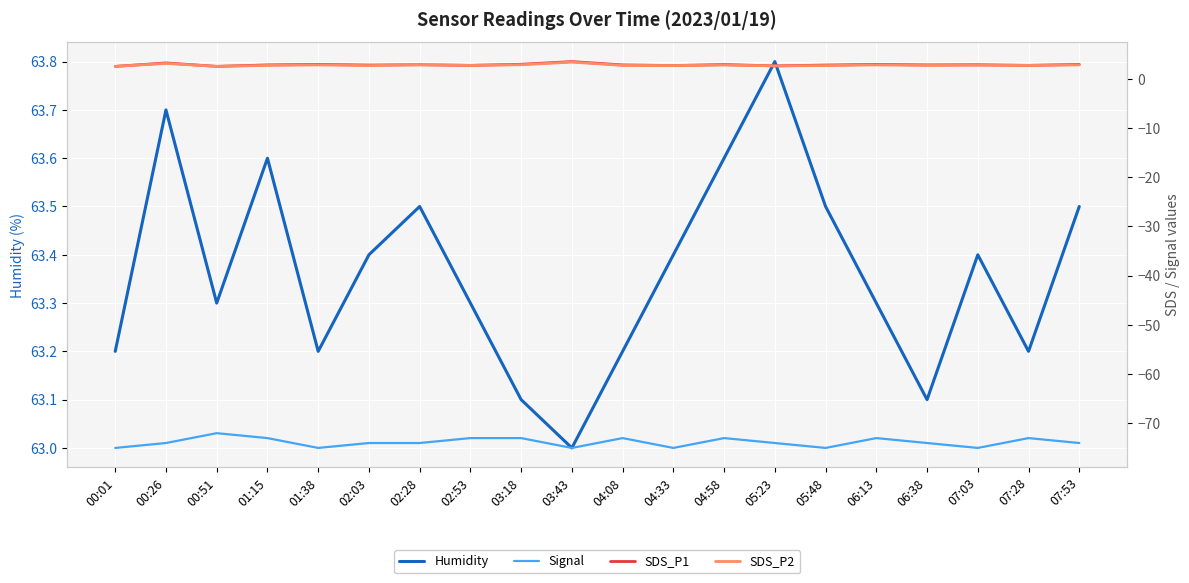

What is the total value across all series at 01:15?

-3.9